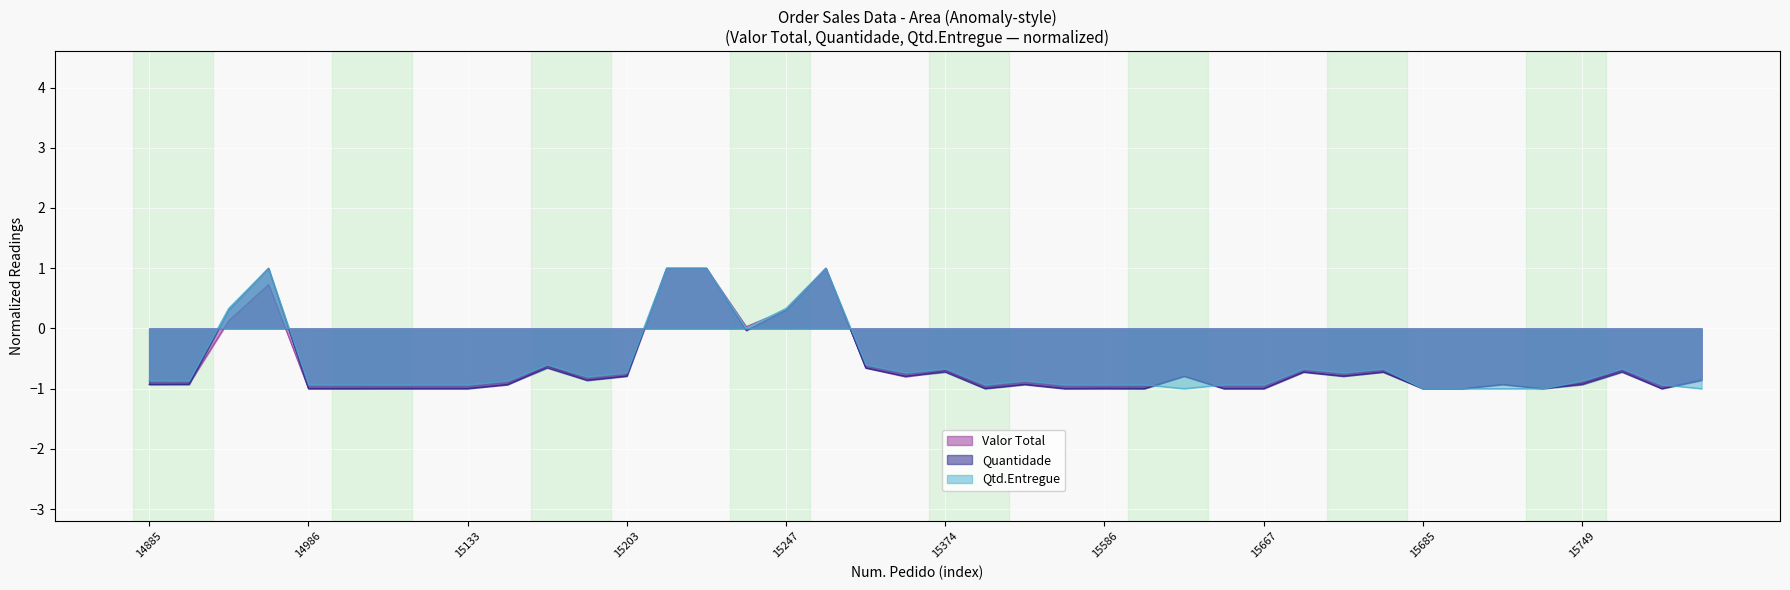

What are all the series names shown in the legend?

Valor Total, Quantidade, Qtd.Entregue